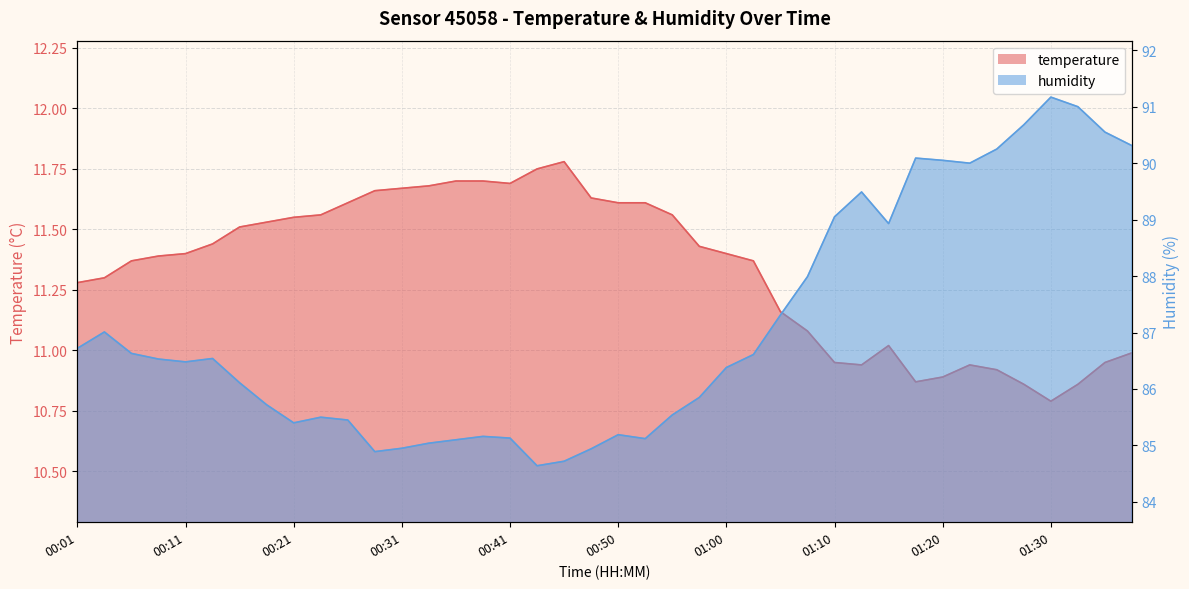

What is the difference between the temperature values at 00:41 and 01:20?

0.8